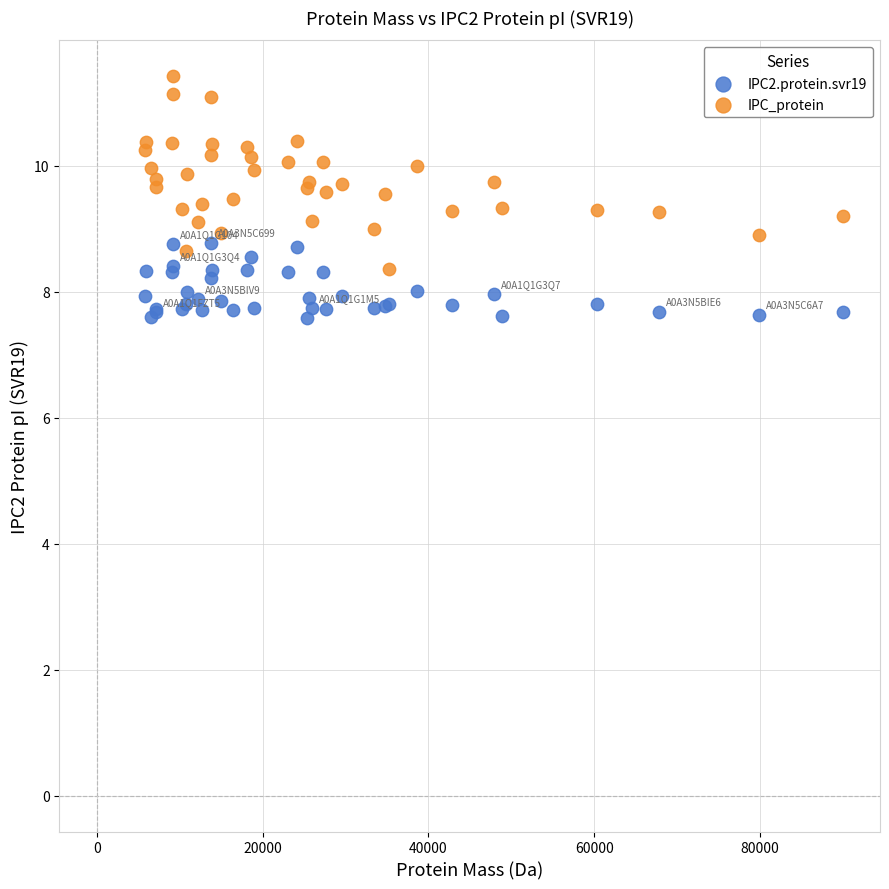

What are all the series names shown in the legend?

IPC2.protein.svr19, IPC_protein